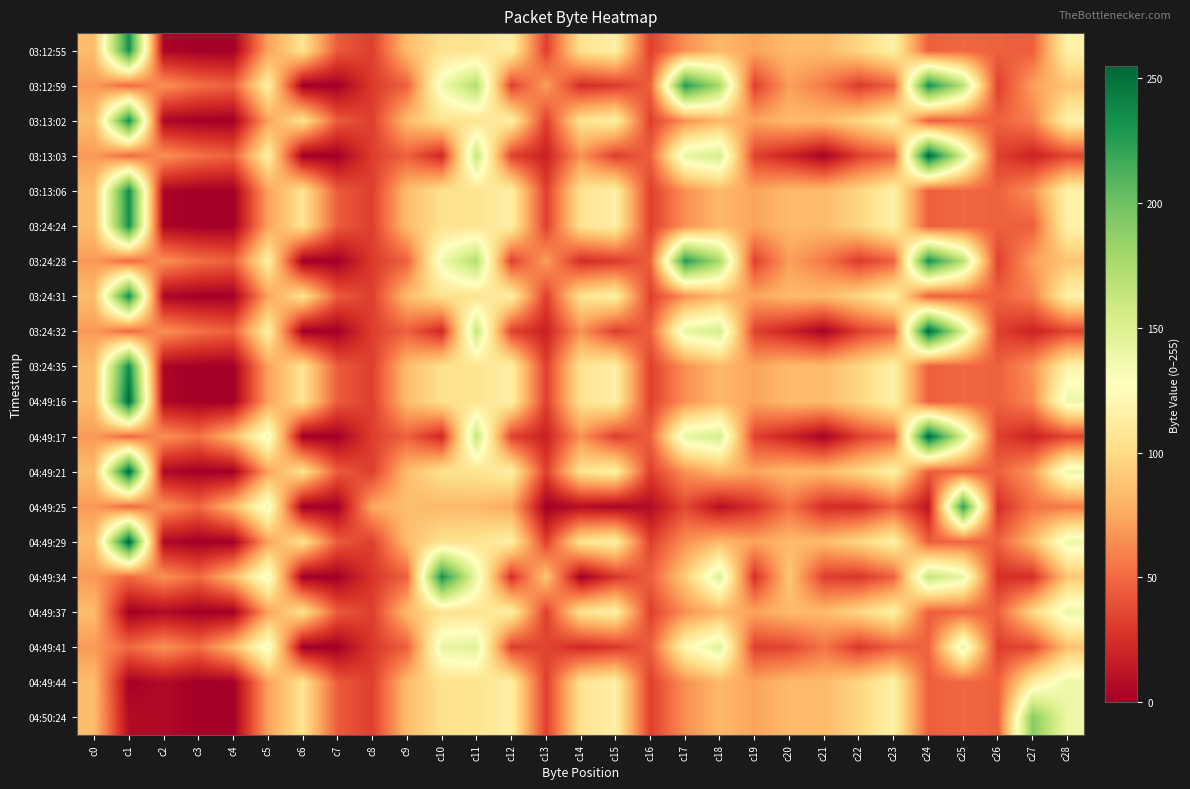

Between c27 and c2, which is larger?

c27